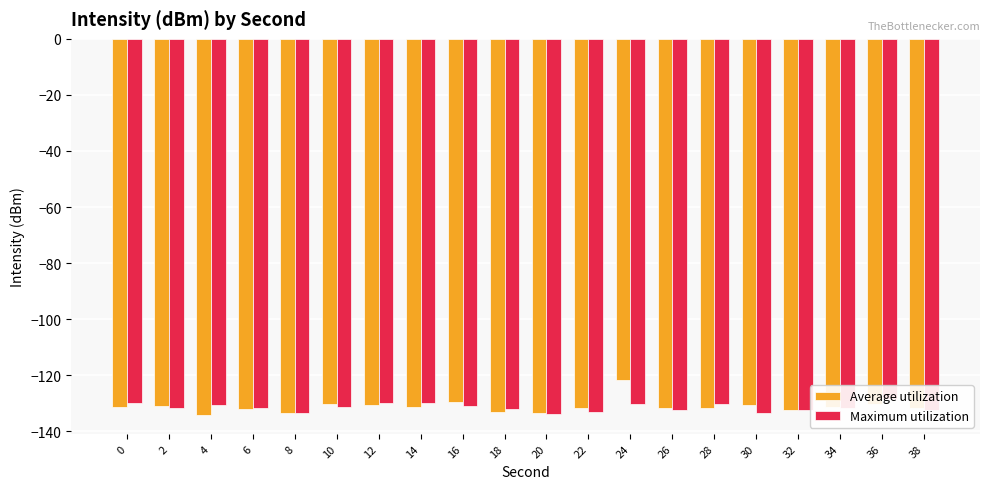

What is the average value of the Average utilization series?

-131.2